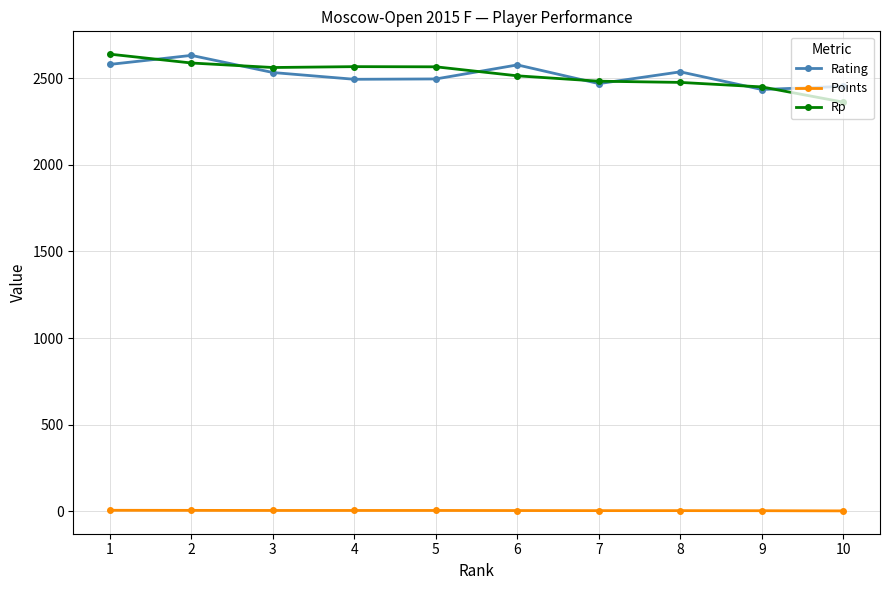

What is the highest value of the Rp series?

2639.0